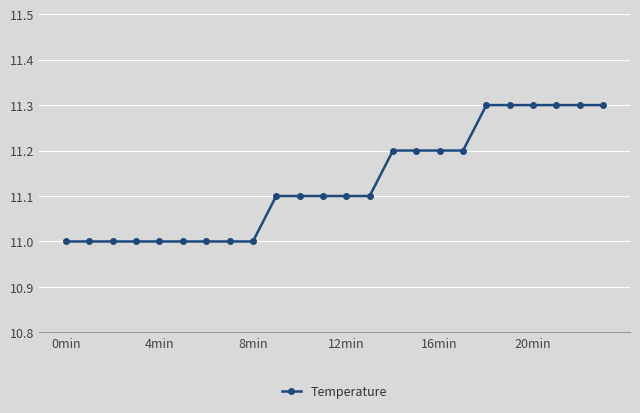

What is the difference between the maximum and minimum values?

0.3